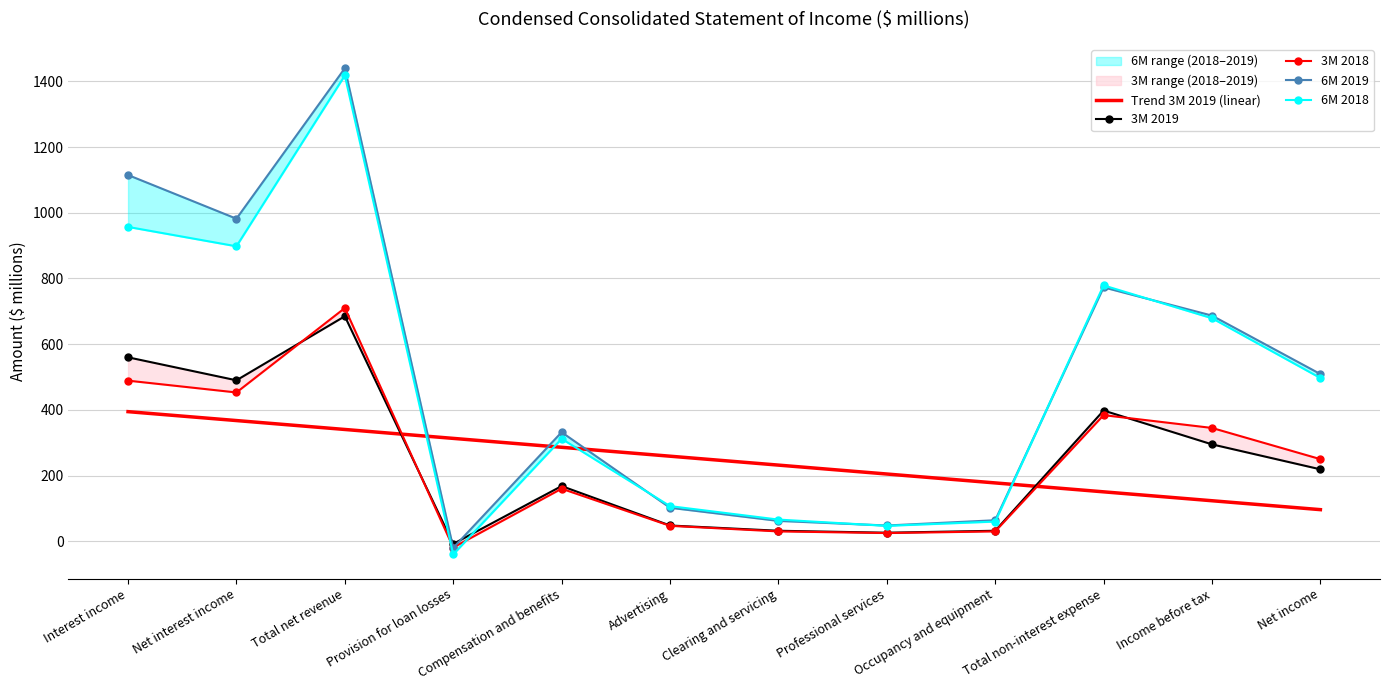

How many positive values does the 6M 2018 series have?

11